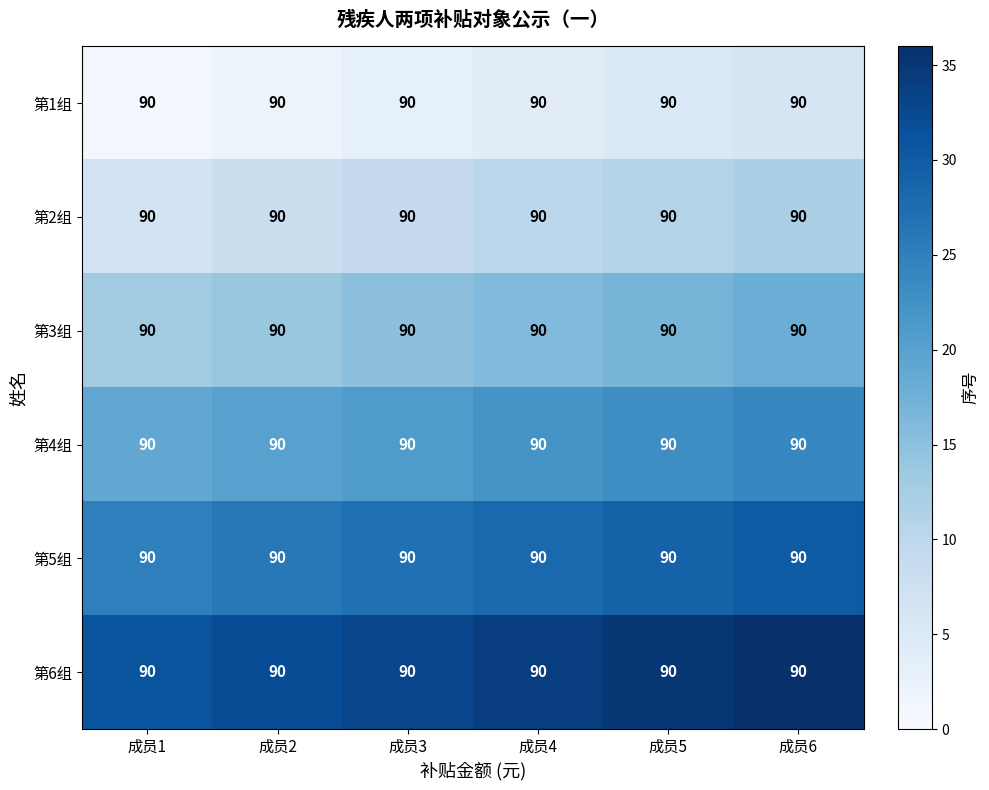

At which category is the sum across all series the highest?

成员6